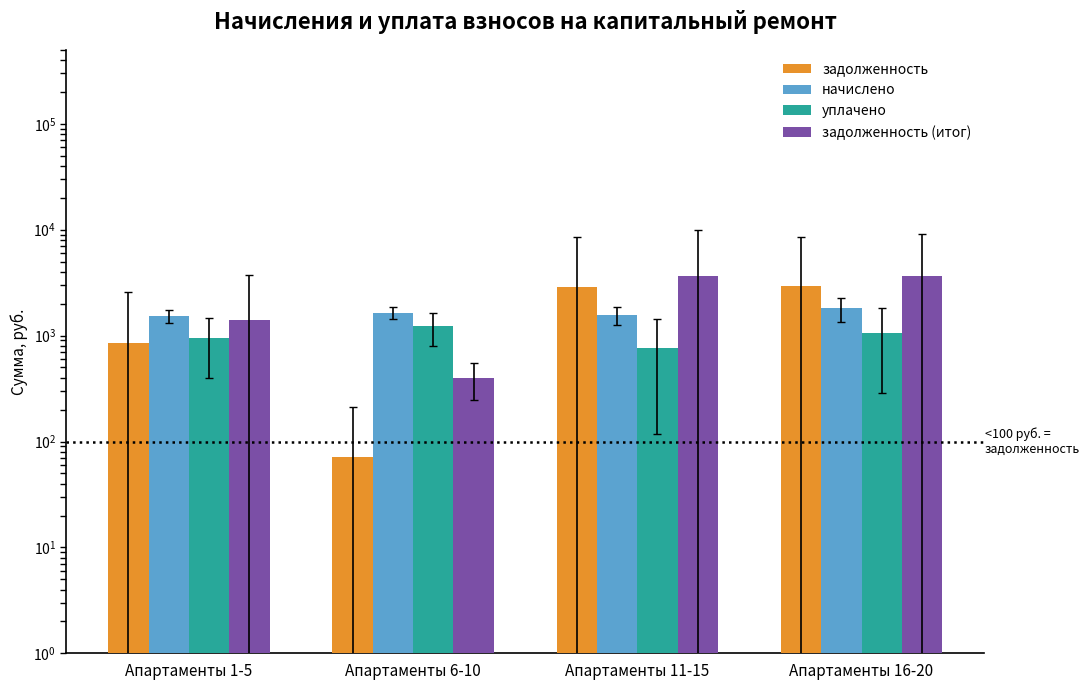

What is the sum of all задолженность values?

6716.3